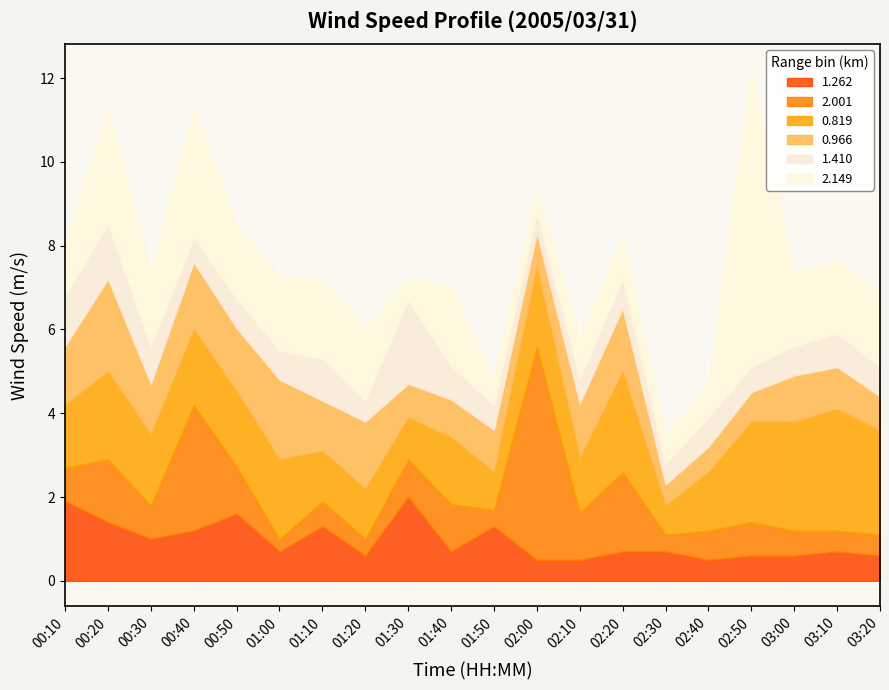

At which category is the sum across all series the highest?

02:50